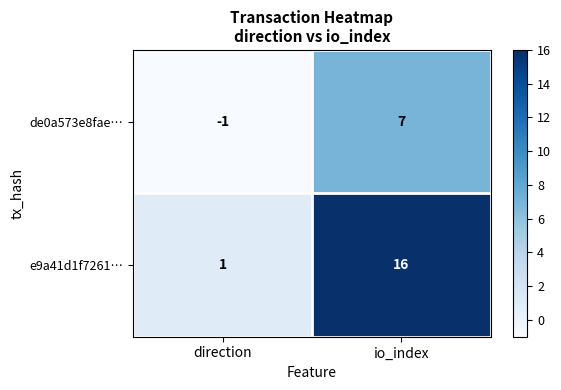

Is it true that e9a41d1f7261… equals 1 at direction?

True